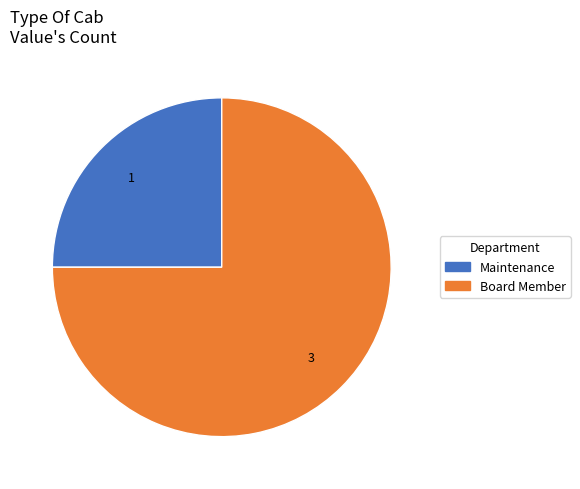

Combined, do Maintenance and Board Member account for over 50%?

Yes